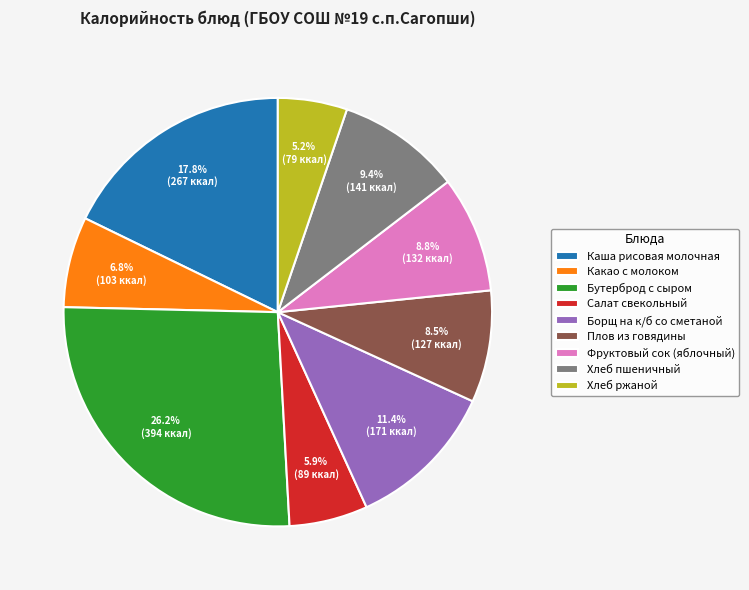

What percentage is the Каша рисовая молочная slice, to the nearest percent?

18%